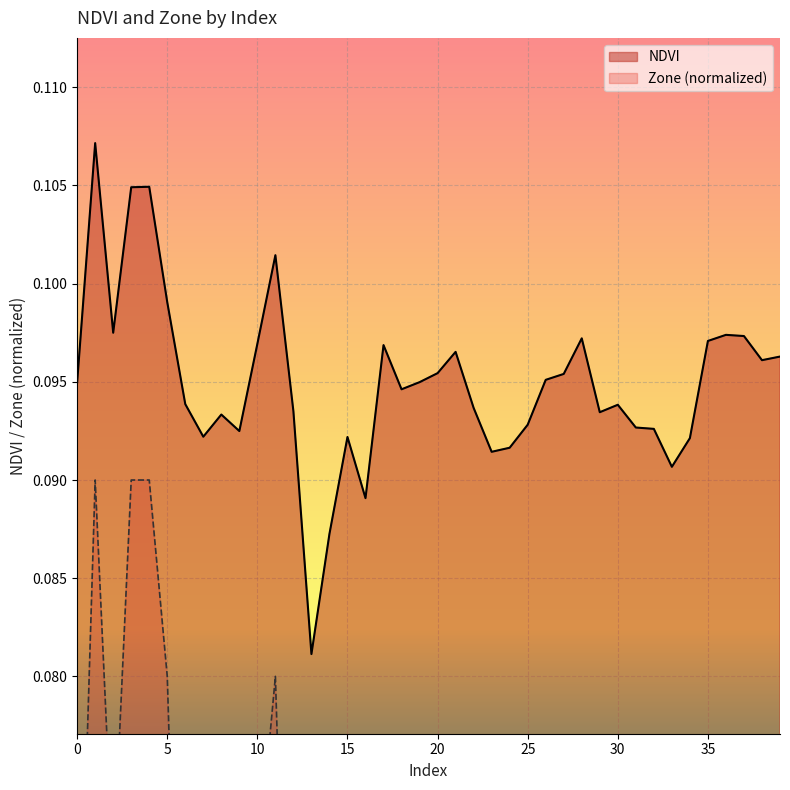

Where is Zone nearest to the value 0?

13